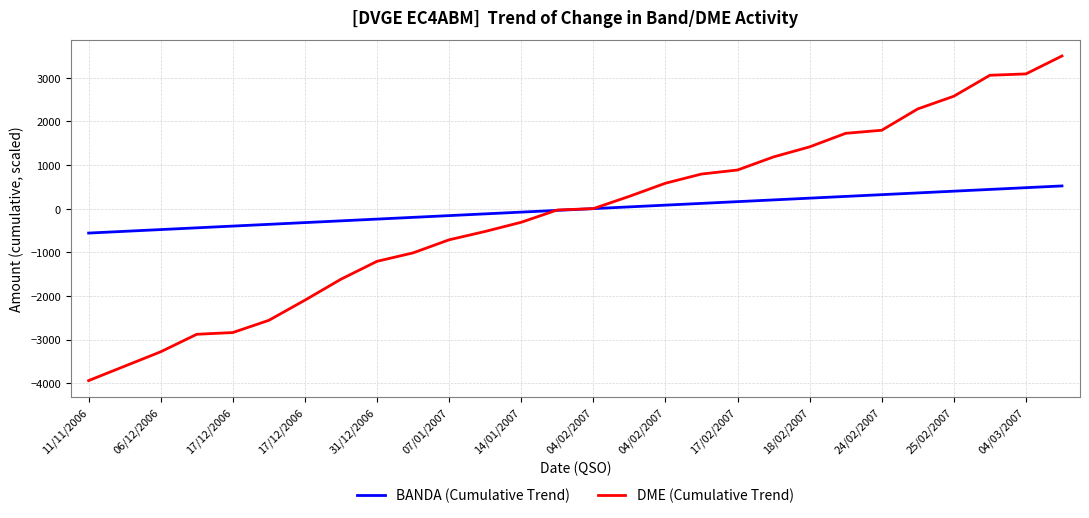

Which series has the widest spread of values?

DME (Cumulative Trend)